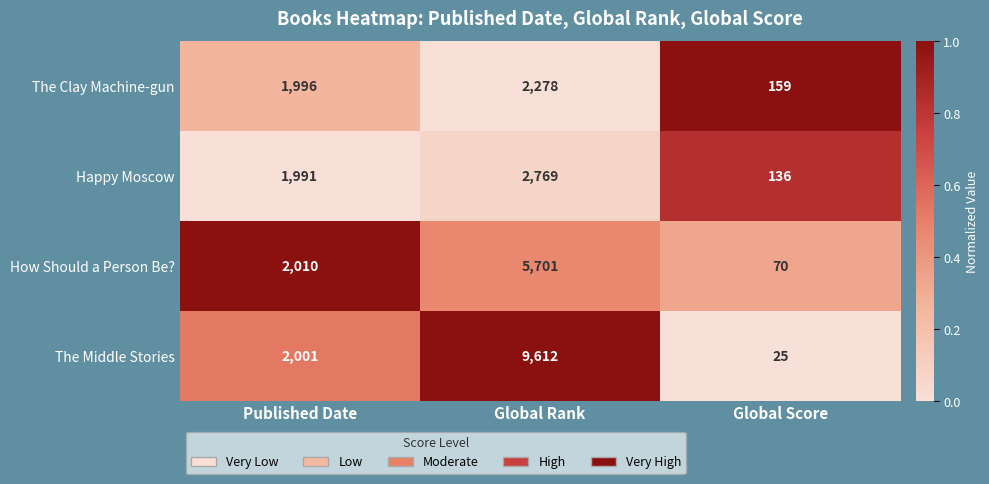

At which category is the sum across all series the highest?

Global Rank